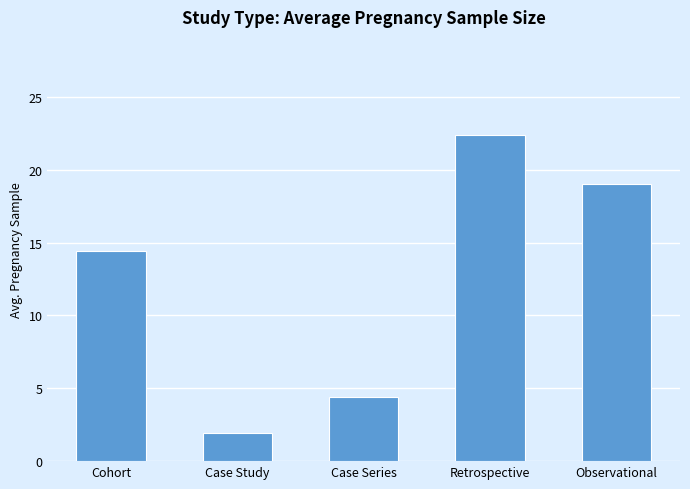

The value at Case Study is 0.6. True or false?

False